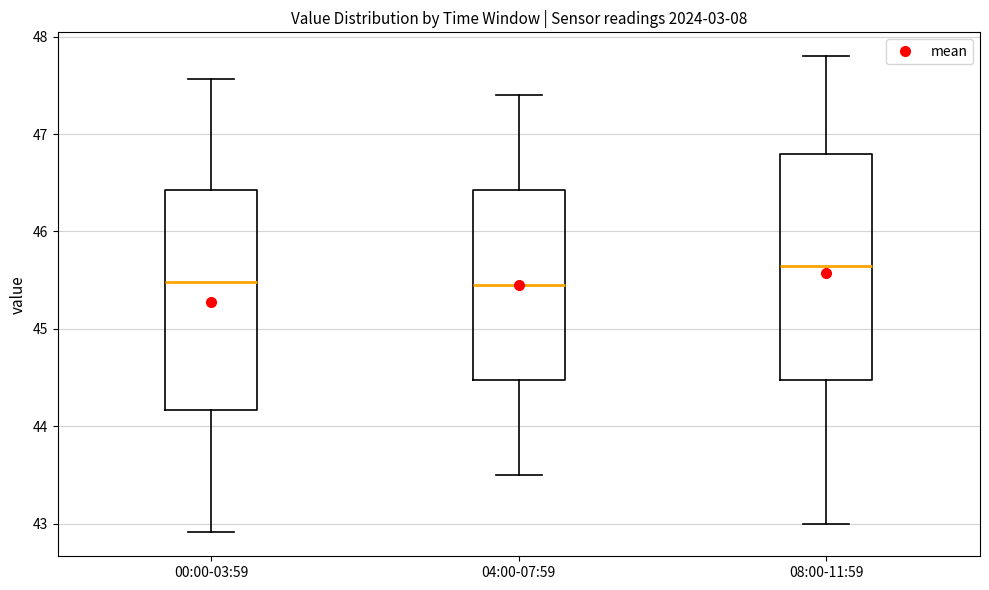

Where is the upper edge of the box for 08:00-11:59 on the y-axis? The values are not printed on the chart, so give them approximately, as read against the axis.

46.8